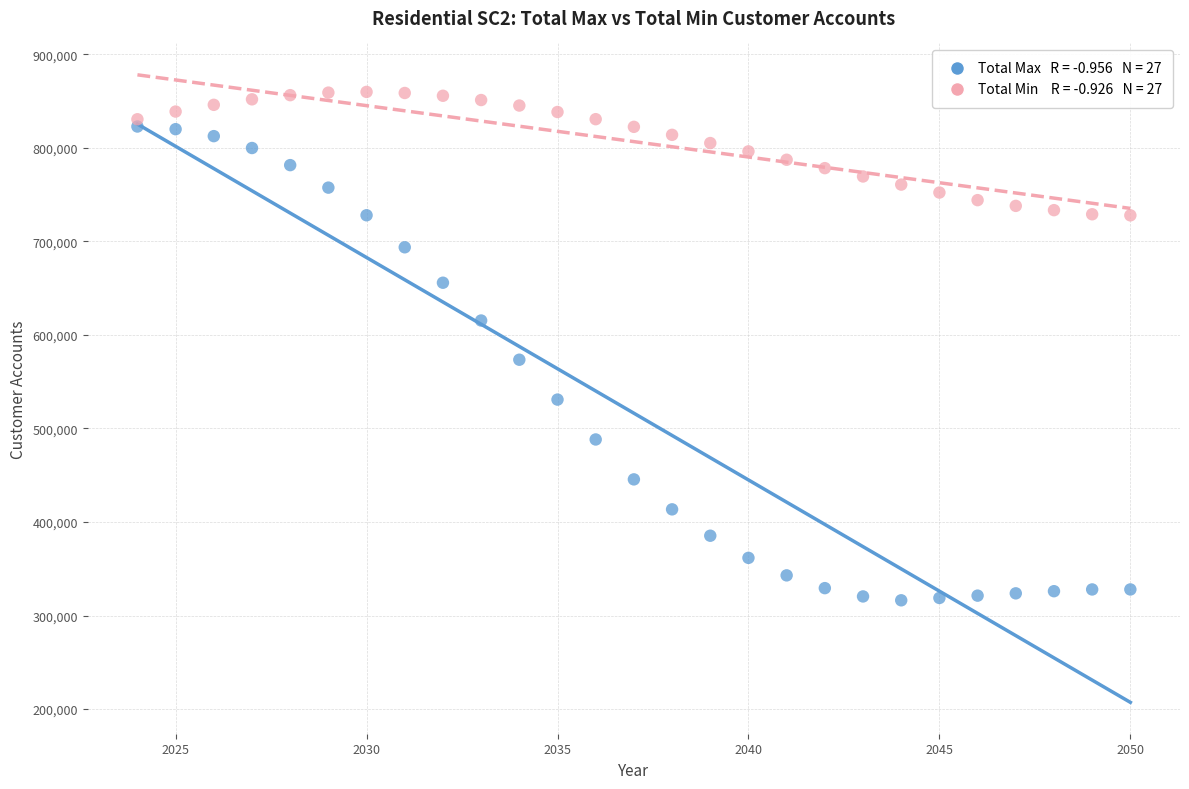

Across all series, what Y value is closest to 587983?

573425.5